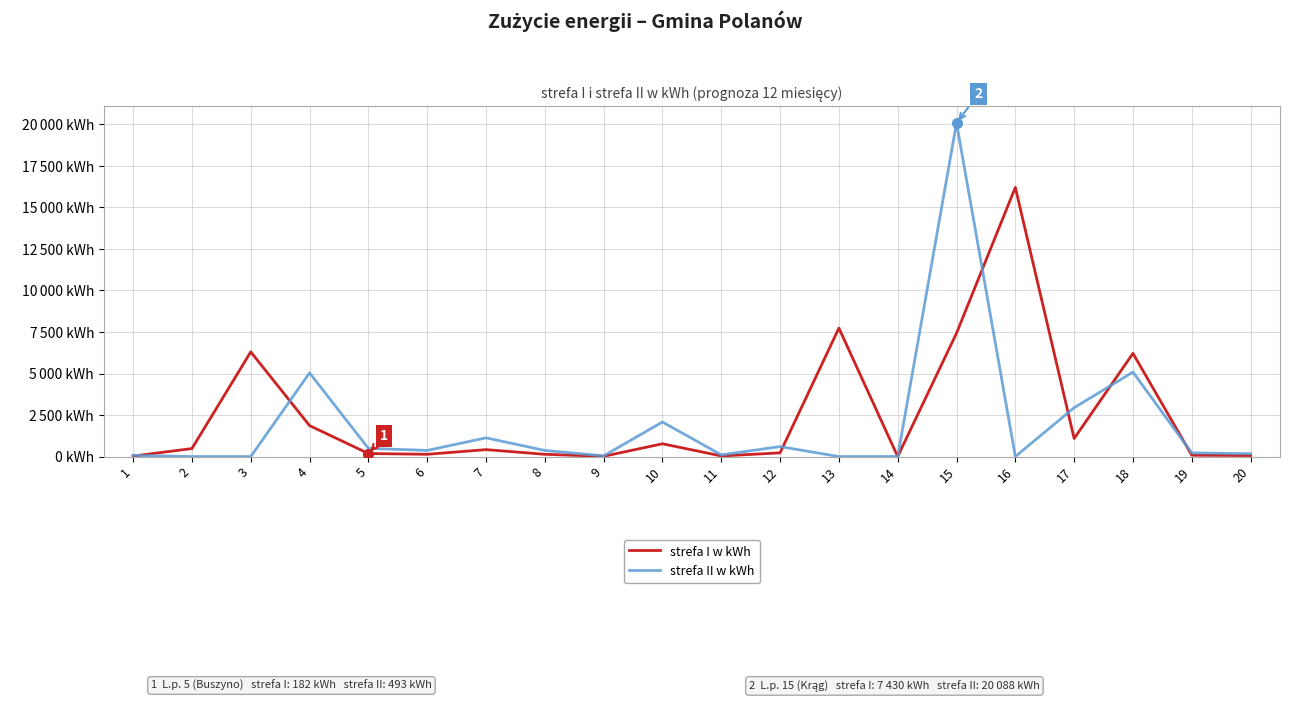

True or false: strefa II w kWh has a value of 368.8 at 6.

True